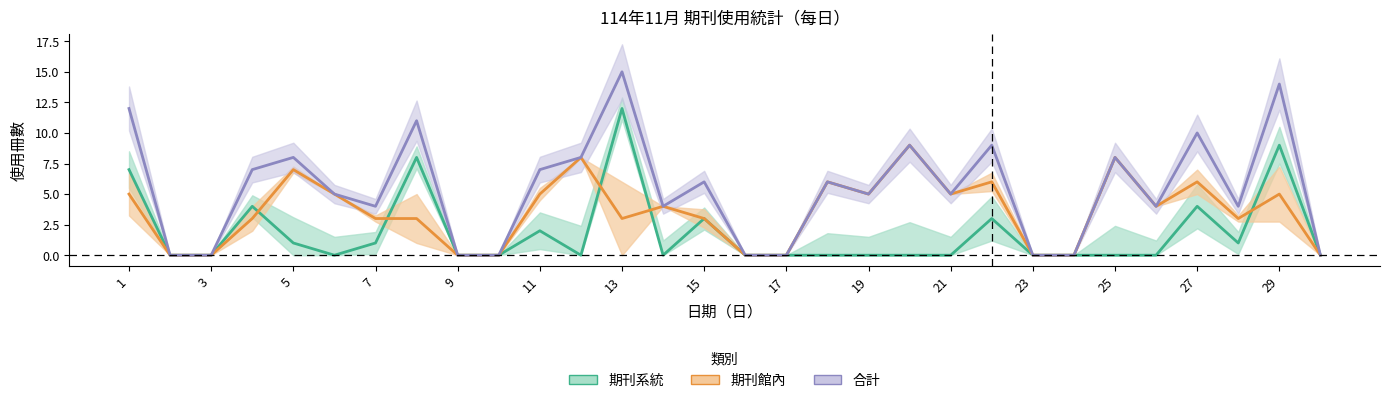

What is the spread (max minus min) of values at 25?

8